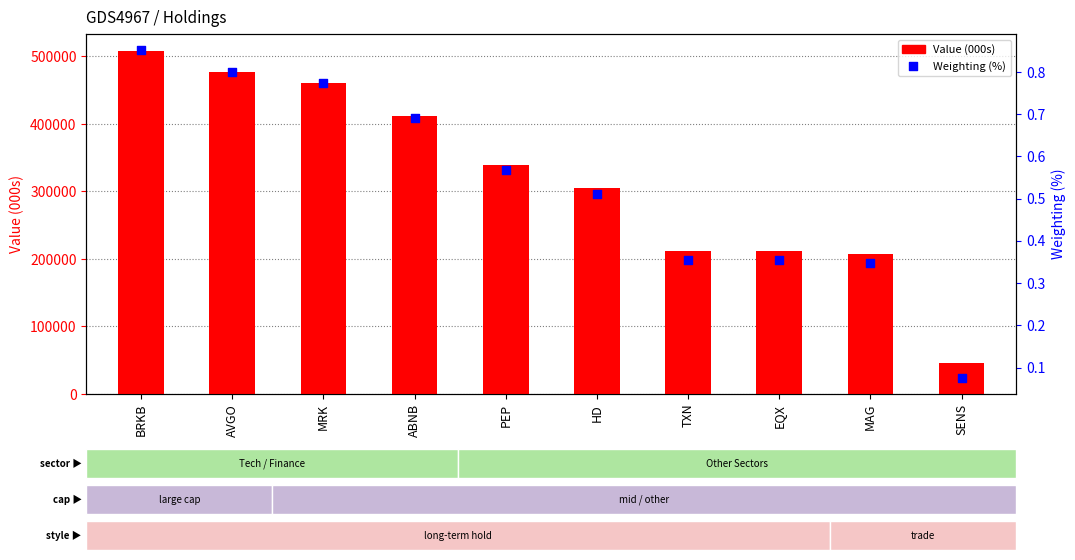

What are all the series names shown in the legend?

Value (000s), Weighting (%)